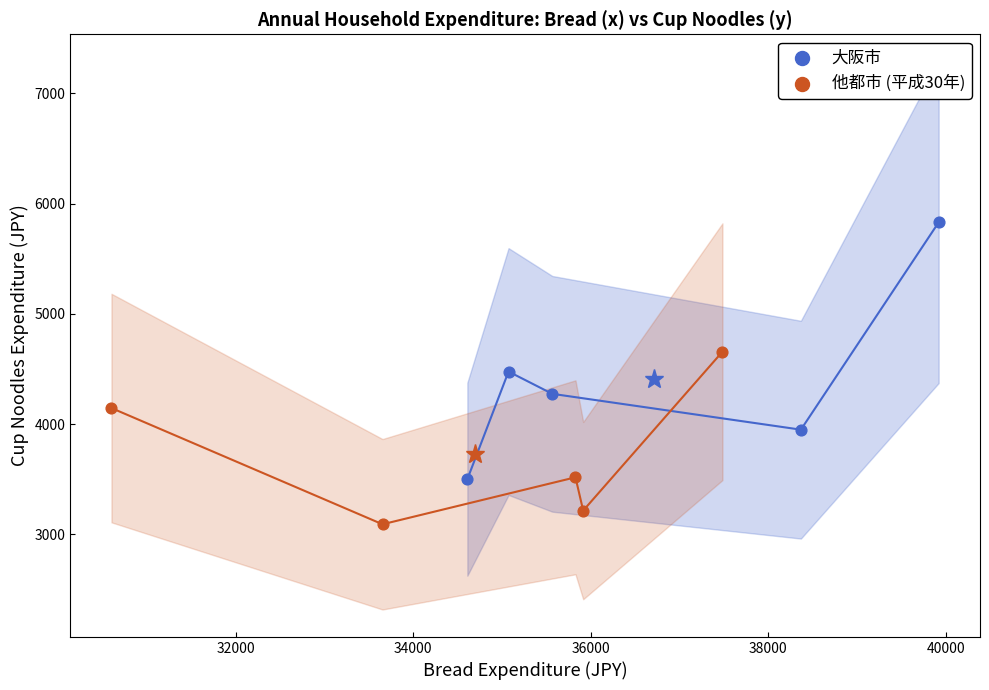

Which series has the widest spread of Y values?

大阪市